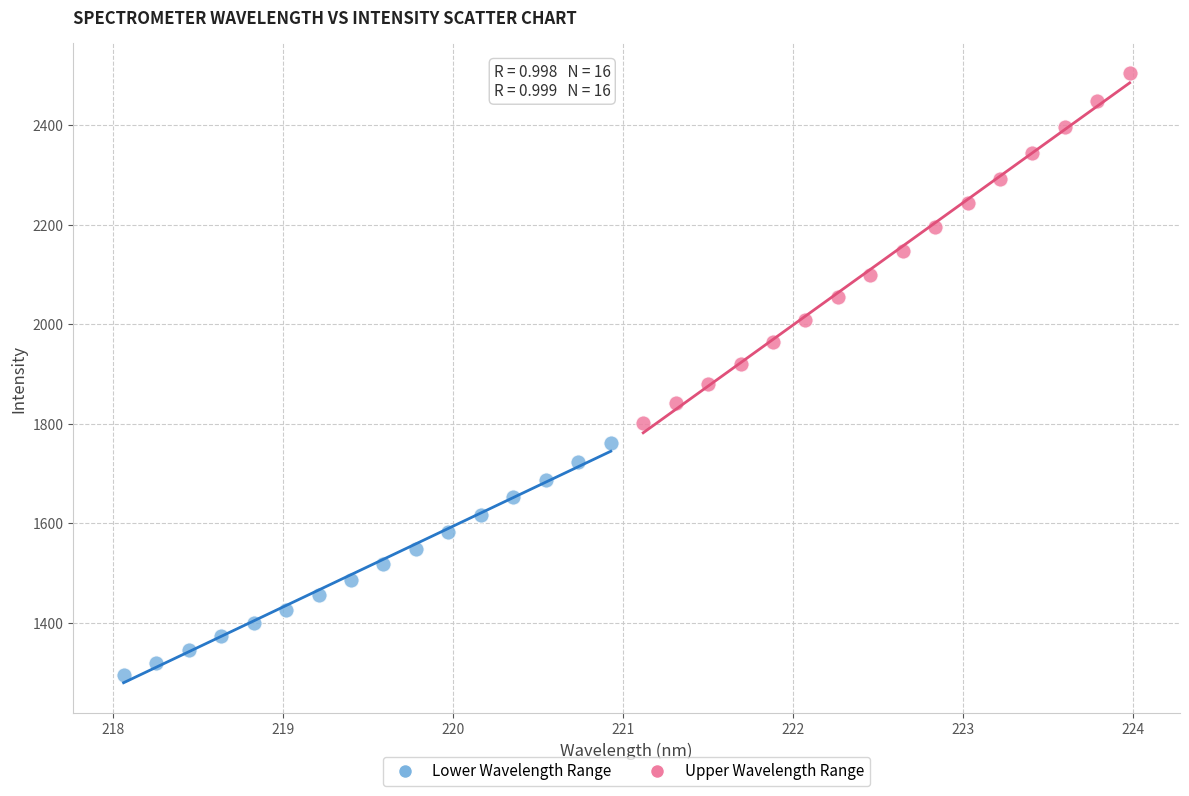

Which series reaches the minimum Y coordinate?

Lower Wavelength Range